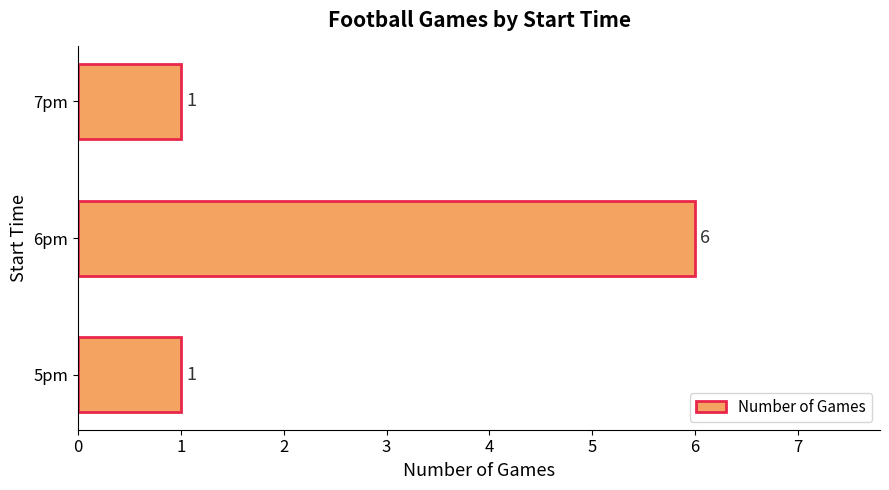

What is the average value?

3